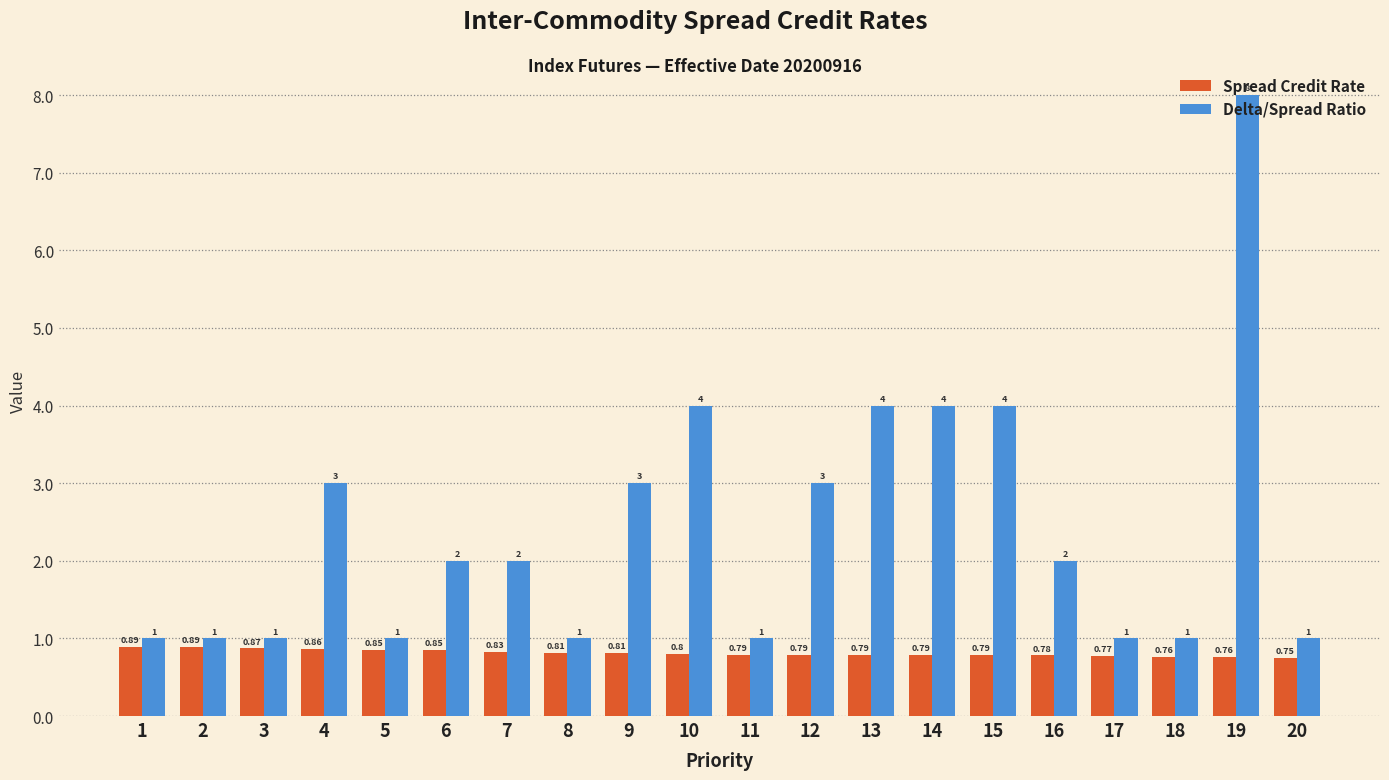

Between 17 and 19, which series saw the biggest shift?

Delta/Spread Ratio